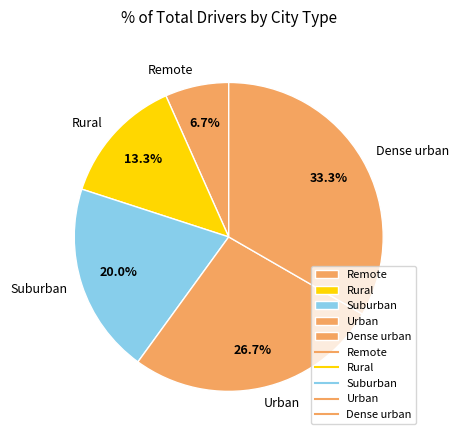

To the nearest percent, what is the difference between the largest and smallest slice percentages?

27%